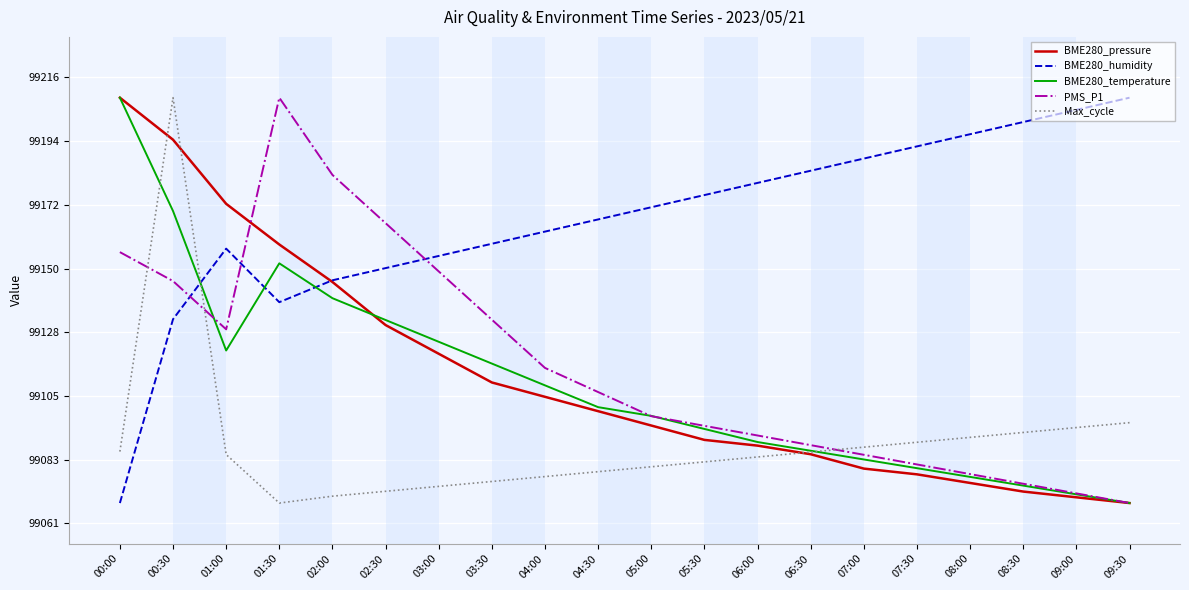

What are all the series names shown in the legend?

BME280_pressure, BME280_humidity, BME280_temperature, PMS_P1, Max_cycle